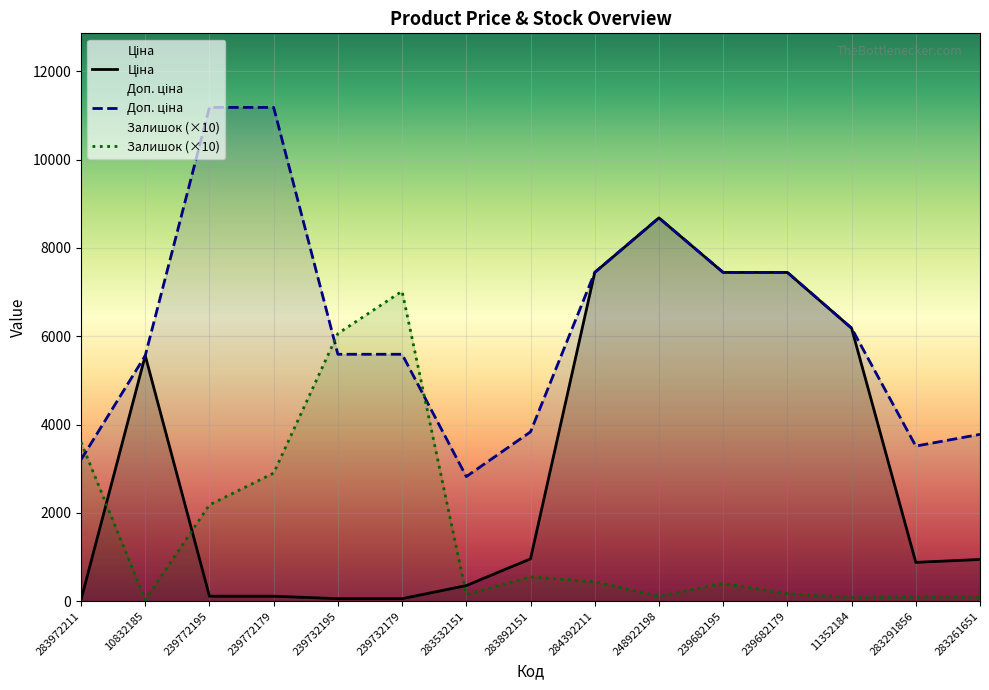

What is the difference between the second highest and second lowest values in the Залишок series?

5980.0